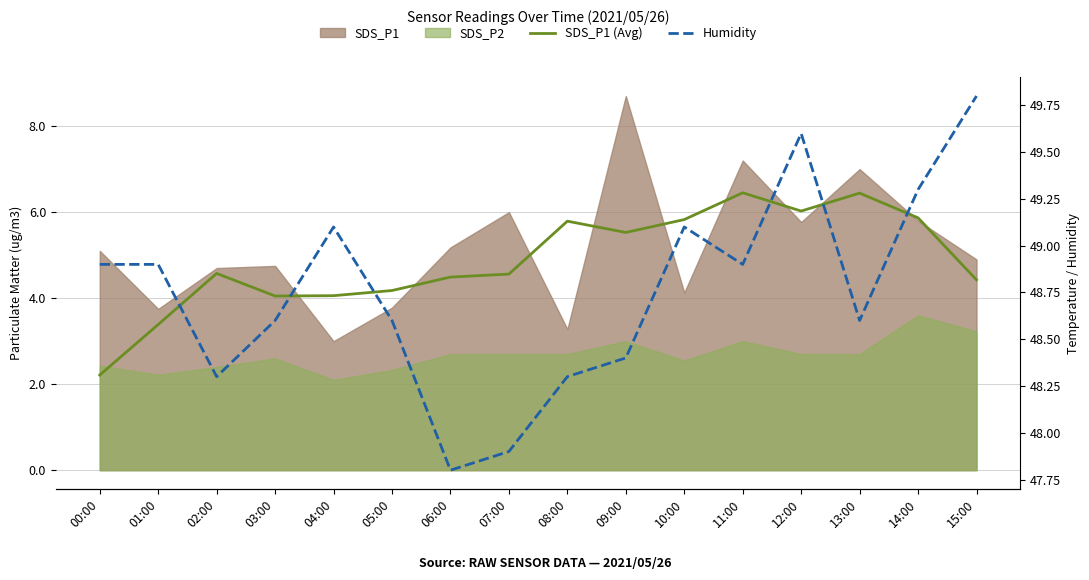

What is the sum of all Humidity values?

780.1